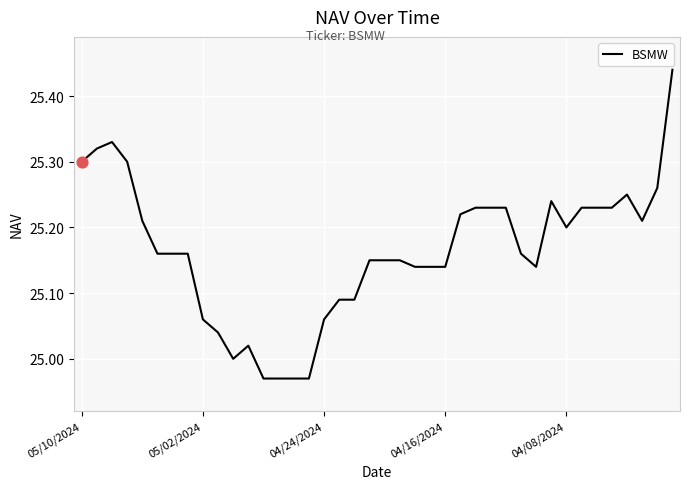

What is the difference between the maximum and minimum values?

0.5